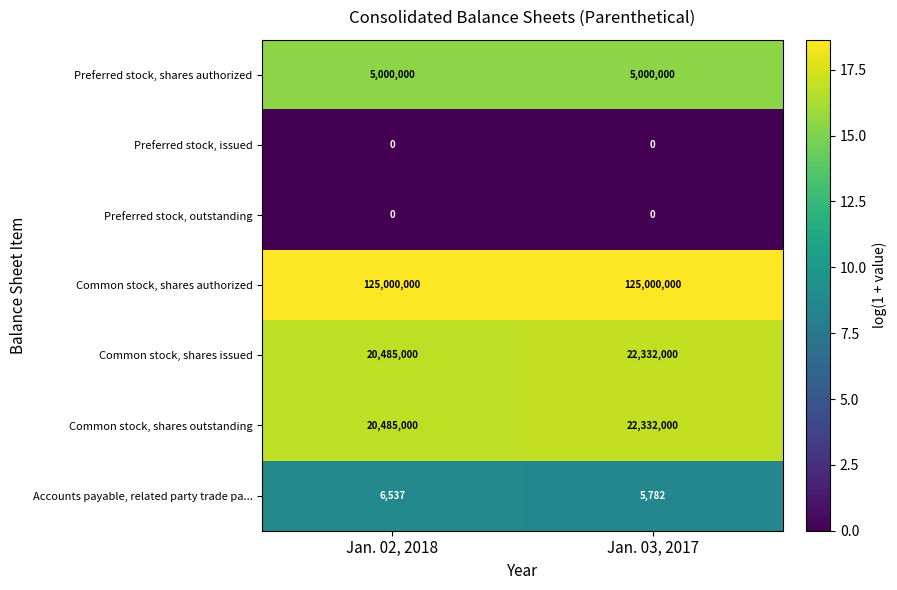

Reading left to right, extract all data points from this chart.

Preferred stock, shares authorized: 5000000	5000000
Preferred stock, issued: 0	0
Preferred stock, outstanding: 0	0
Common stock, shares authorized: 125000000	125000000
Common stock, shares issued: 20485000	22332000
Common stock, shares outstanding: 20485000	22332000
Accounts payable, related party trade pa...: 6537	5782